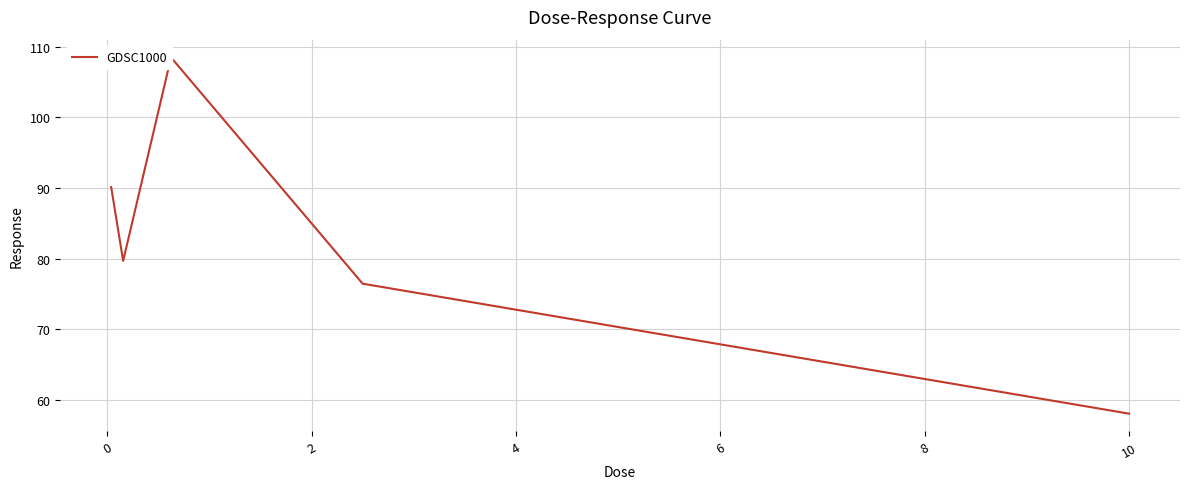

Where is the first local maximum?

2